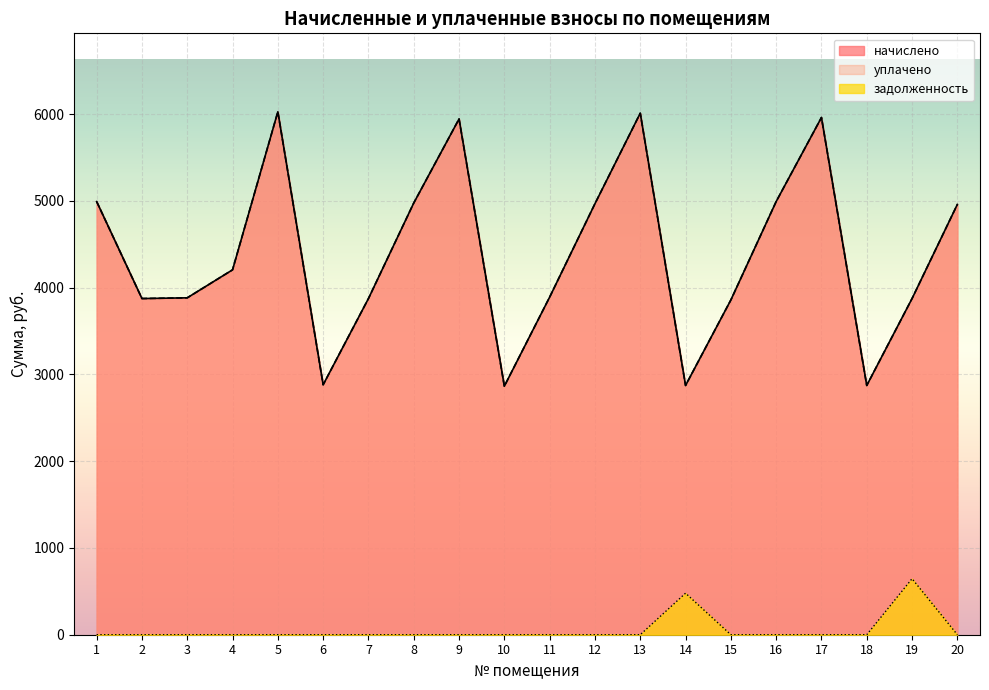

Which series has the largest range (max minus min)?

начислено